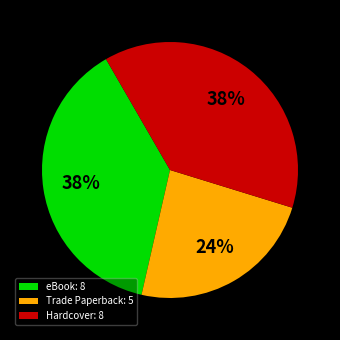

What is the ratio of the value at Trade Paperback: 5 to the value at Hardcover: 8?

0.6